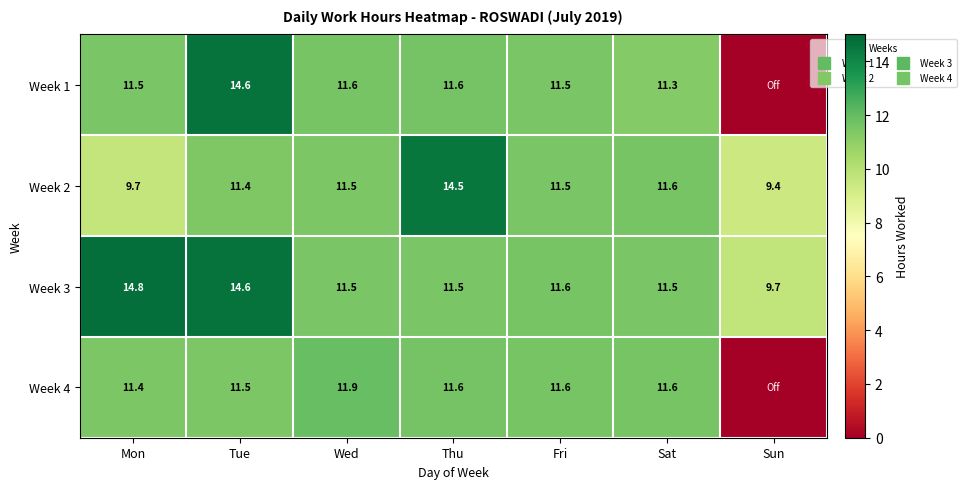

Which series has the widest spread of values?

Week 1